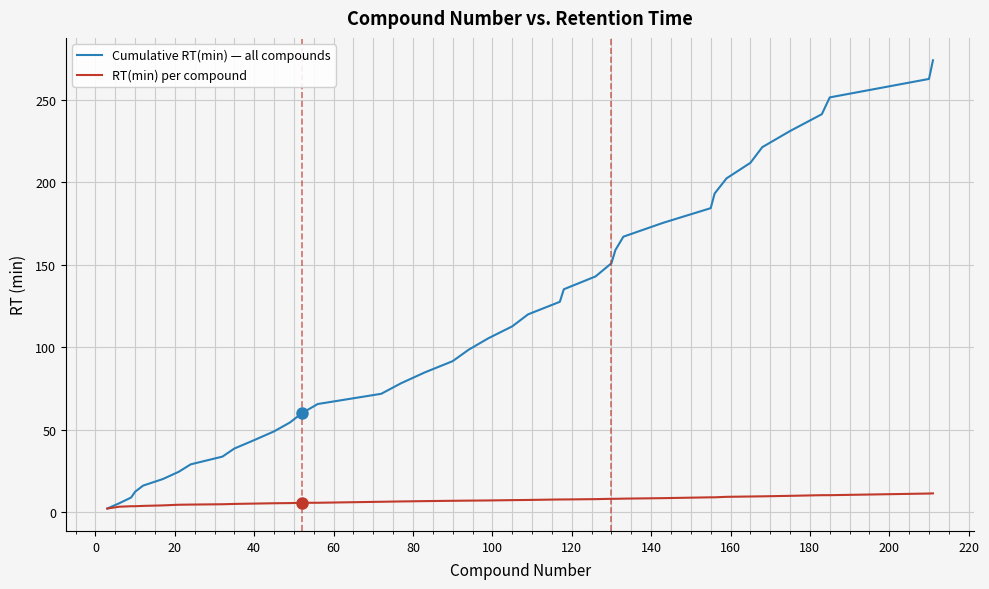

Does the chart have visible grid lines?

Yes